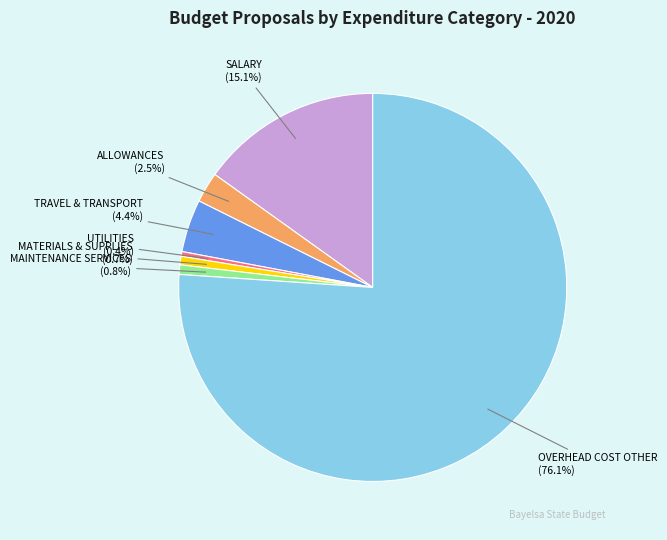

Between TRAVEL & TRANSPORT and UTILITIES, which is larger?

TRAVEL & TRANSPORT